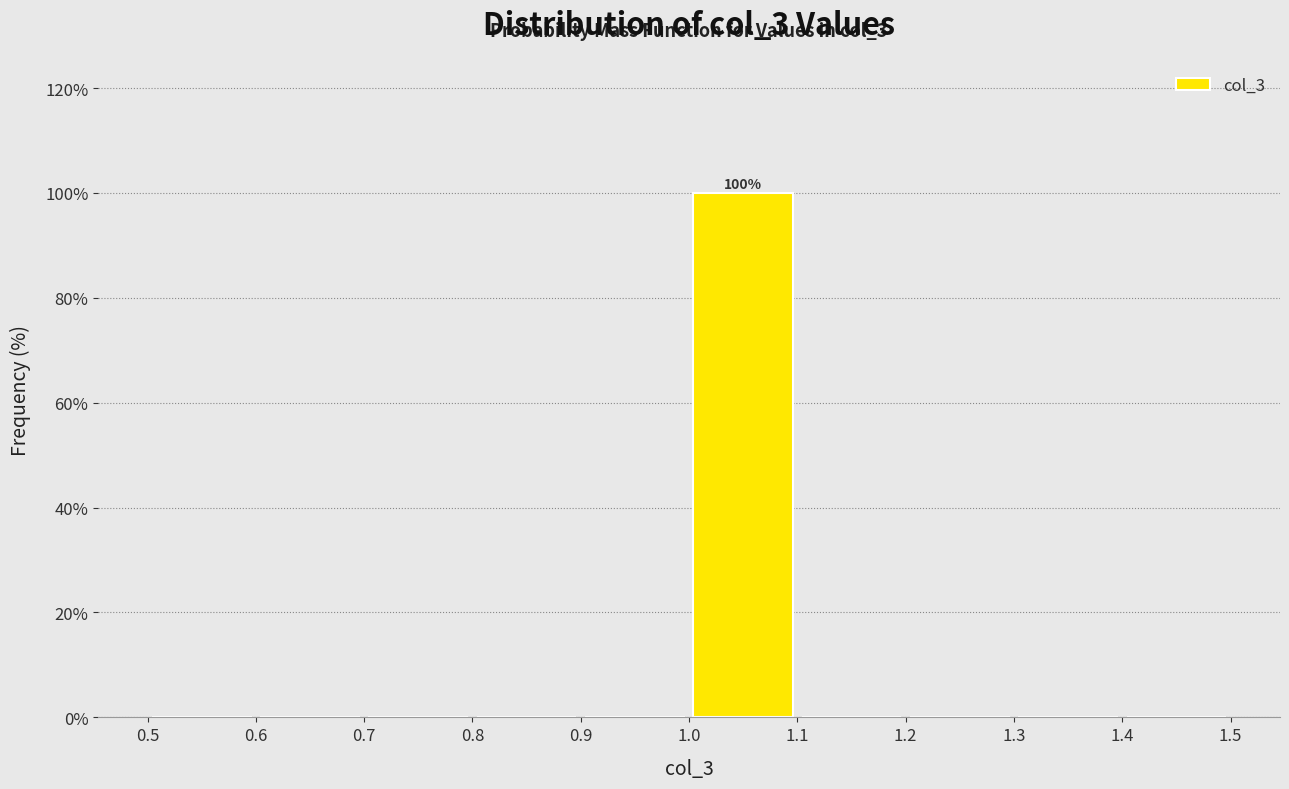

Which range on the x-axis has the tallest bar?

1.0 to 1.1